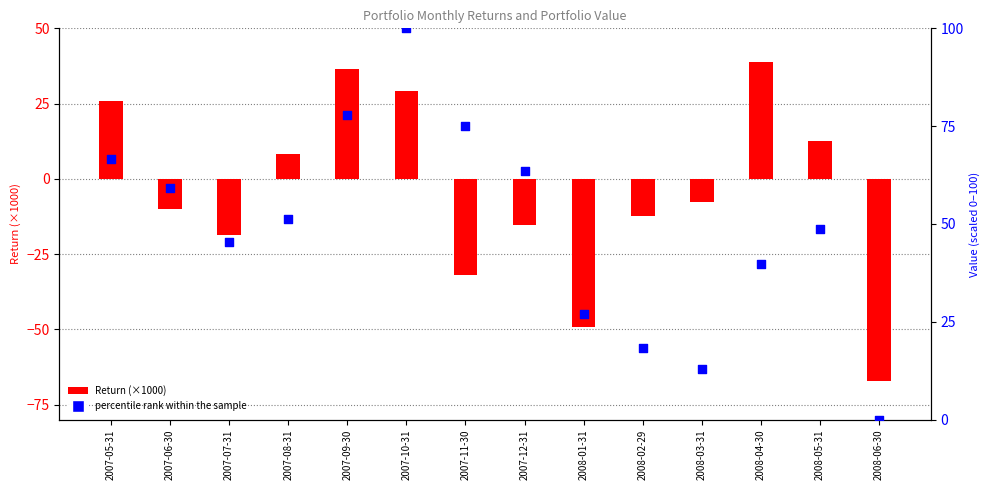

What is the total value across all series at 2008-01-31?

-22.3